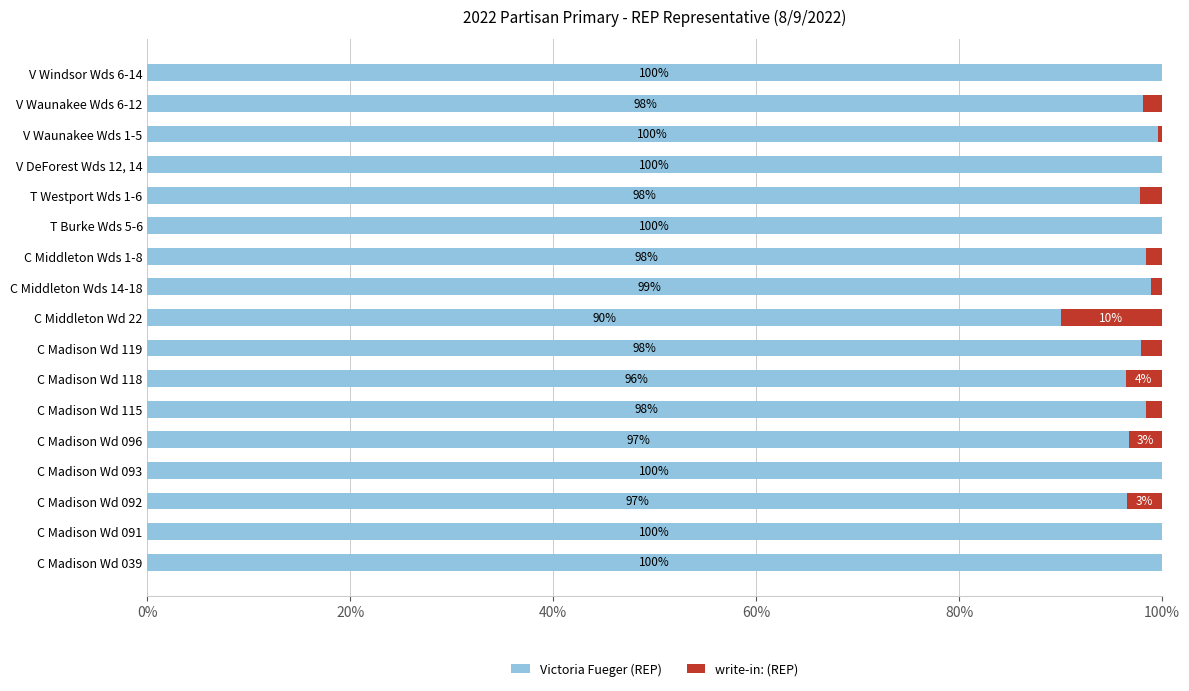

What is the sum of the Victoria Fueger (REP) values at C Madison Wd 119 and V DeForest Wds 12, 14?

198.0